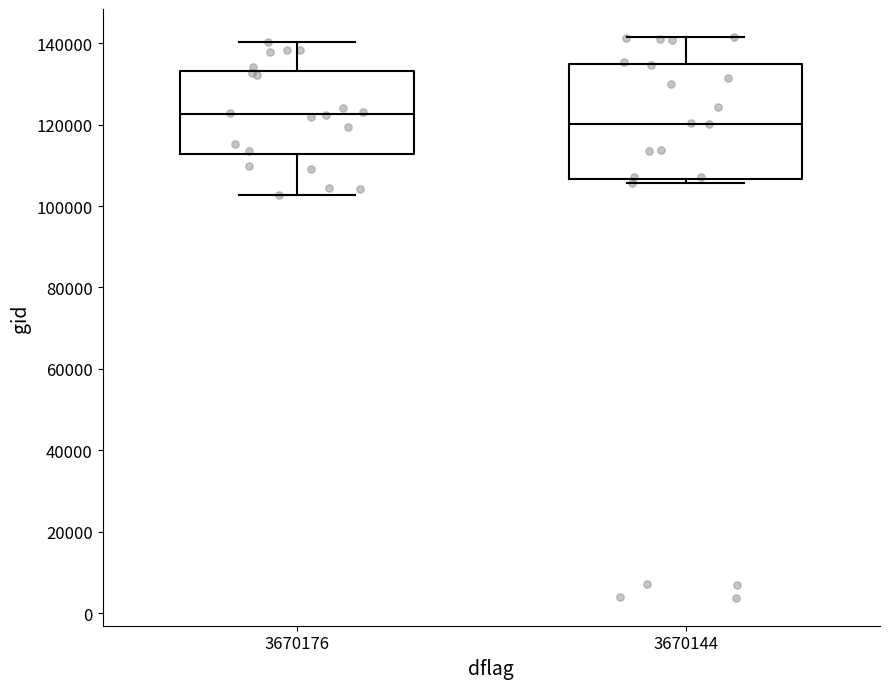

Which box is the tallest, from its lower edge to its upper edge?

3670144